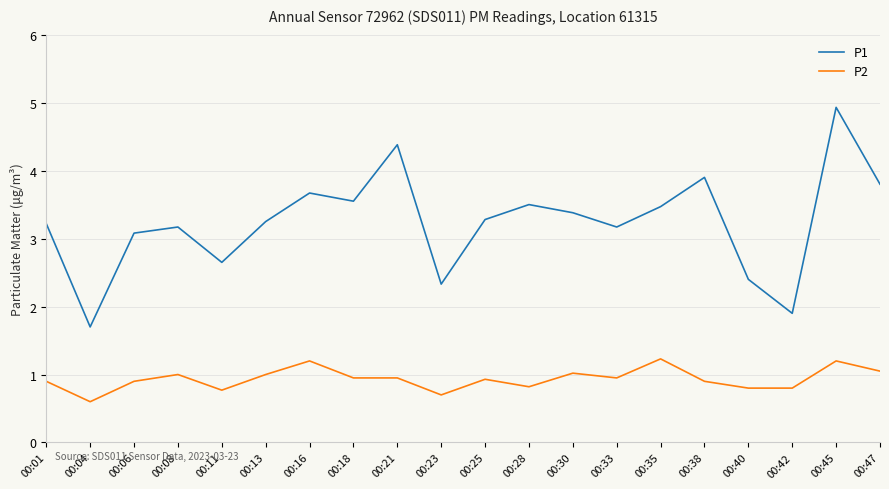

At 00:01, list the series in order from smallest to largest.

P2, P1